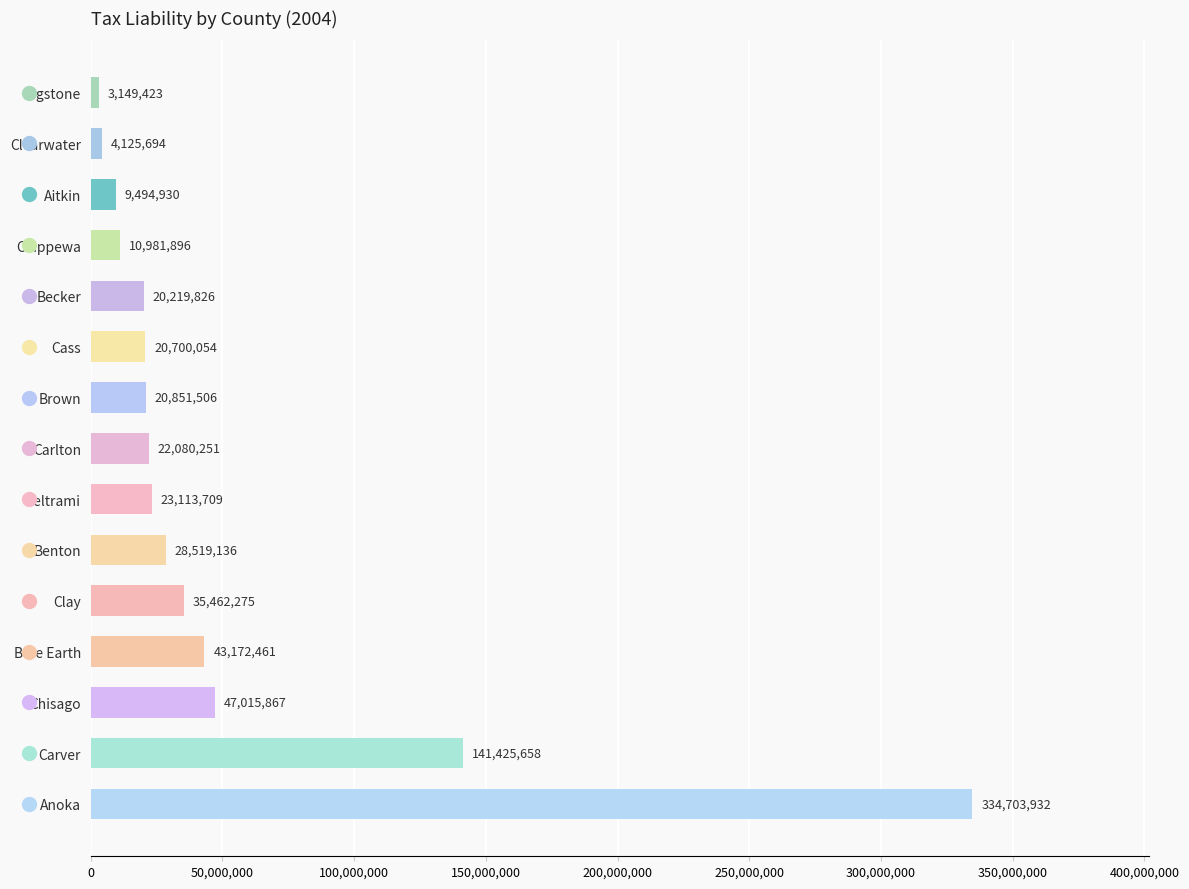

How many bars are there in total?

15